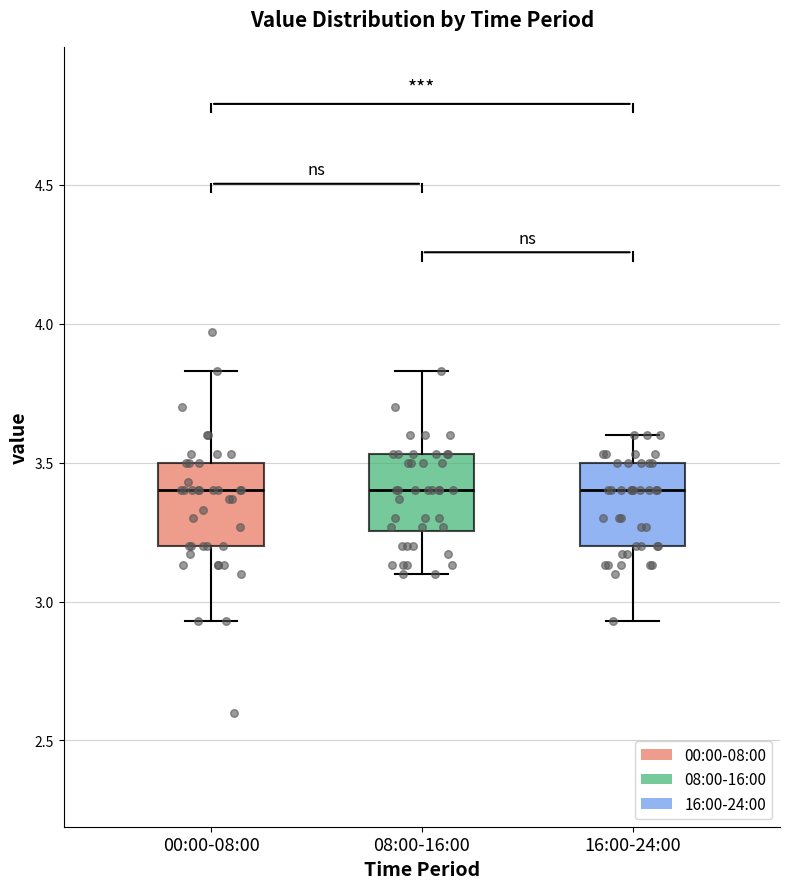

Where is the lower edge of the box for 08:00-16:00 on the y-axis? The values are not printed on the chart, so give them approximately, as read against the axis.

3.25